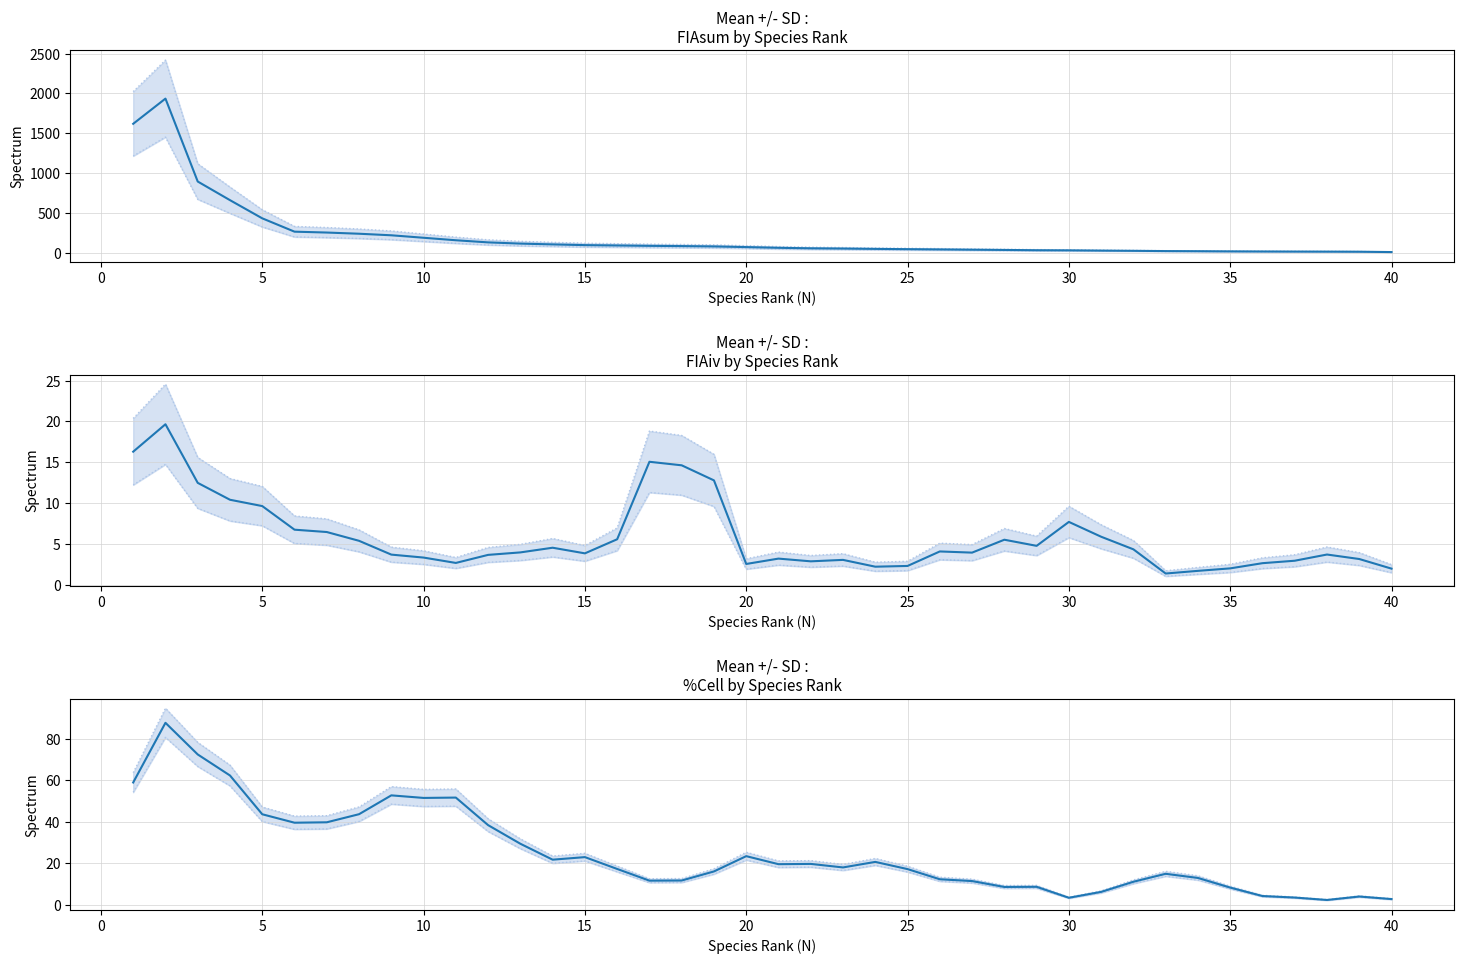

What is the average value of the FIAsum series?

207.3